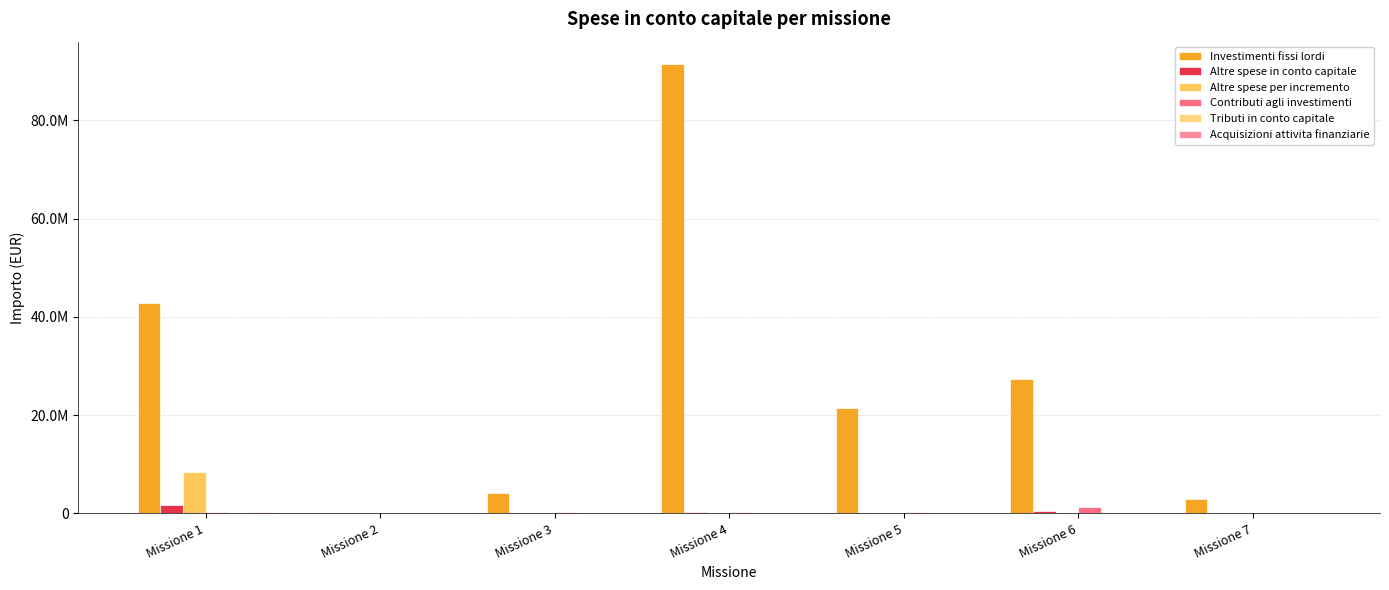

What is the sum of all Altre spese in conto capitale values?

2496209.0